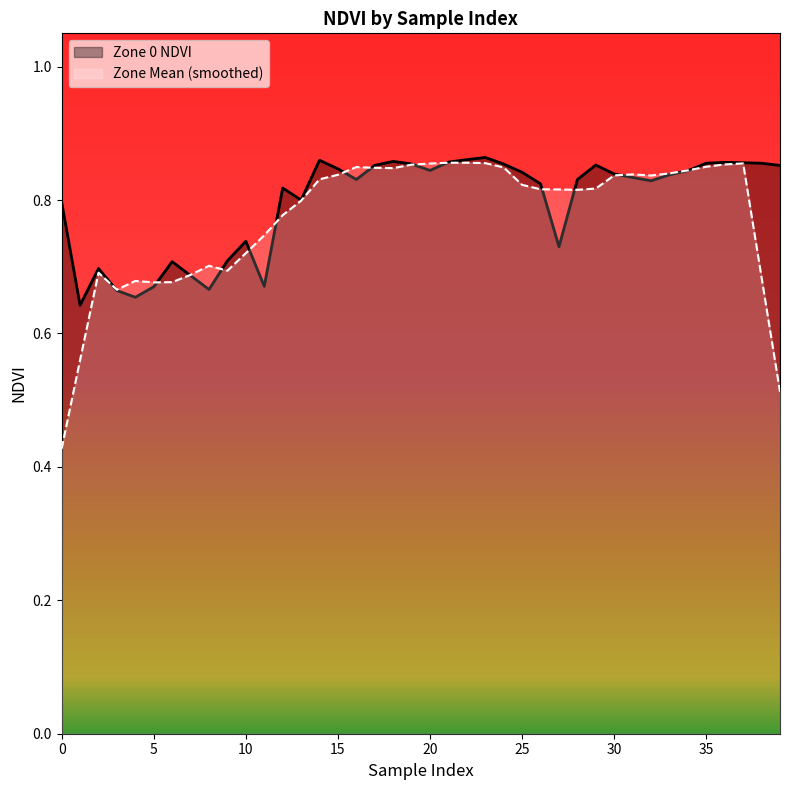

The Zone Mean (smoothed) series shows 0.2 at 5. True or false?

False